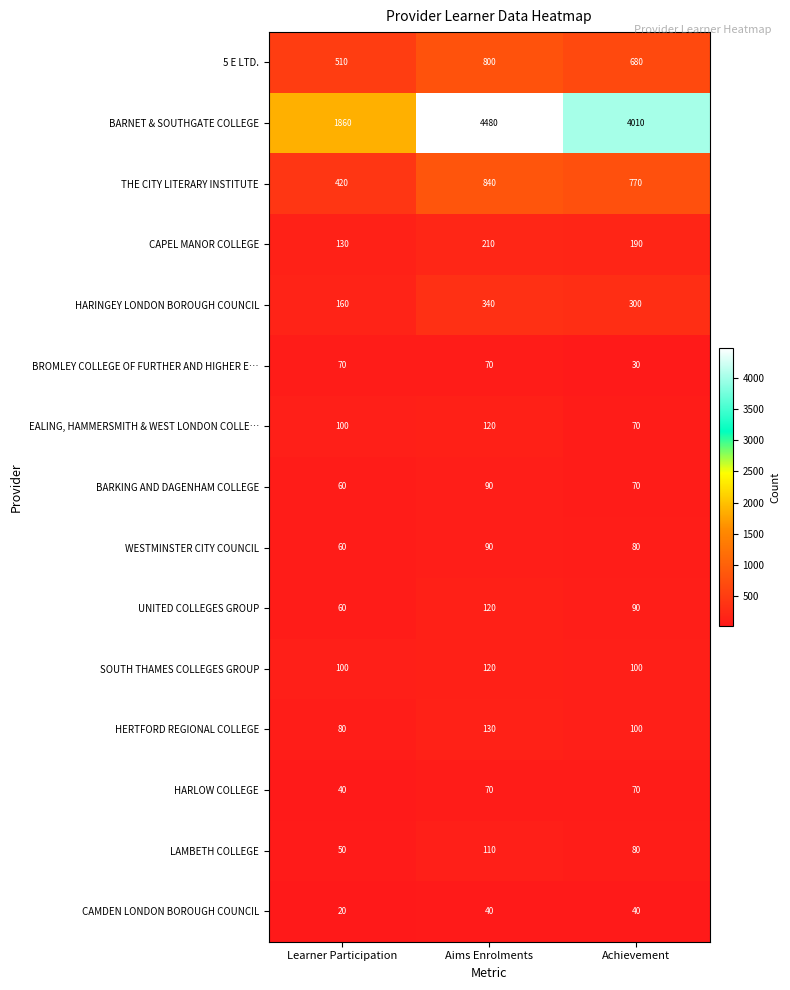

Which series changed the most between Aims Enrolments and Achievement?

BARNET & SOUTHGATE COLLEGE